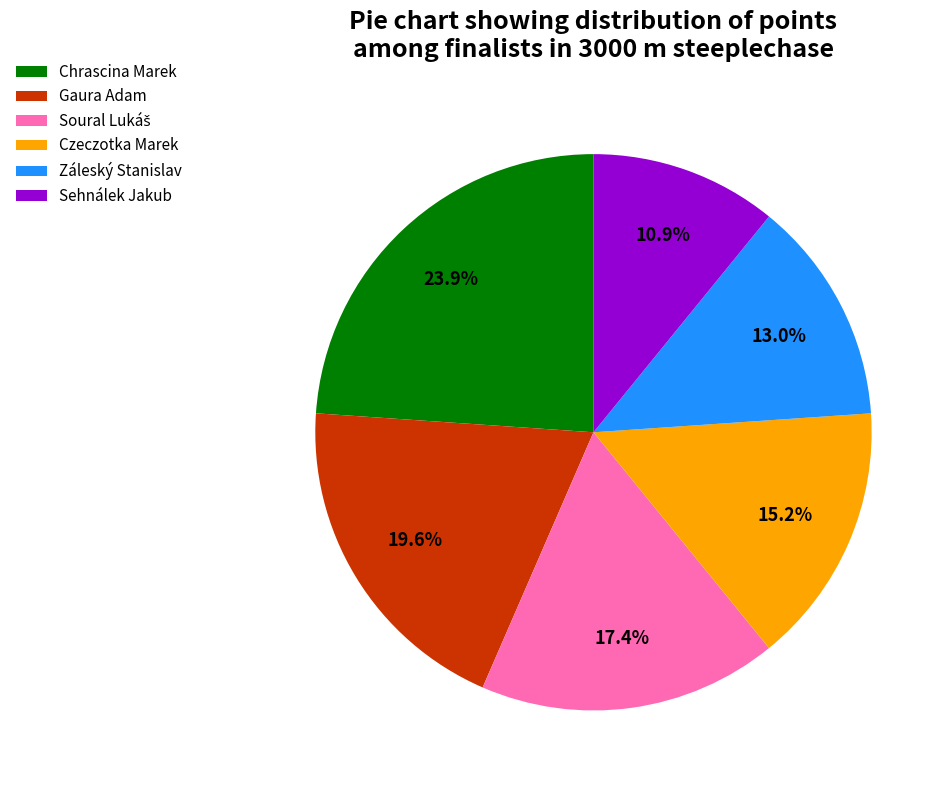

The Chrascina Marek slice represents 10% of the pie. True or false?

False